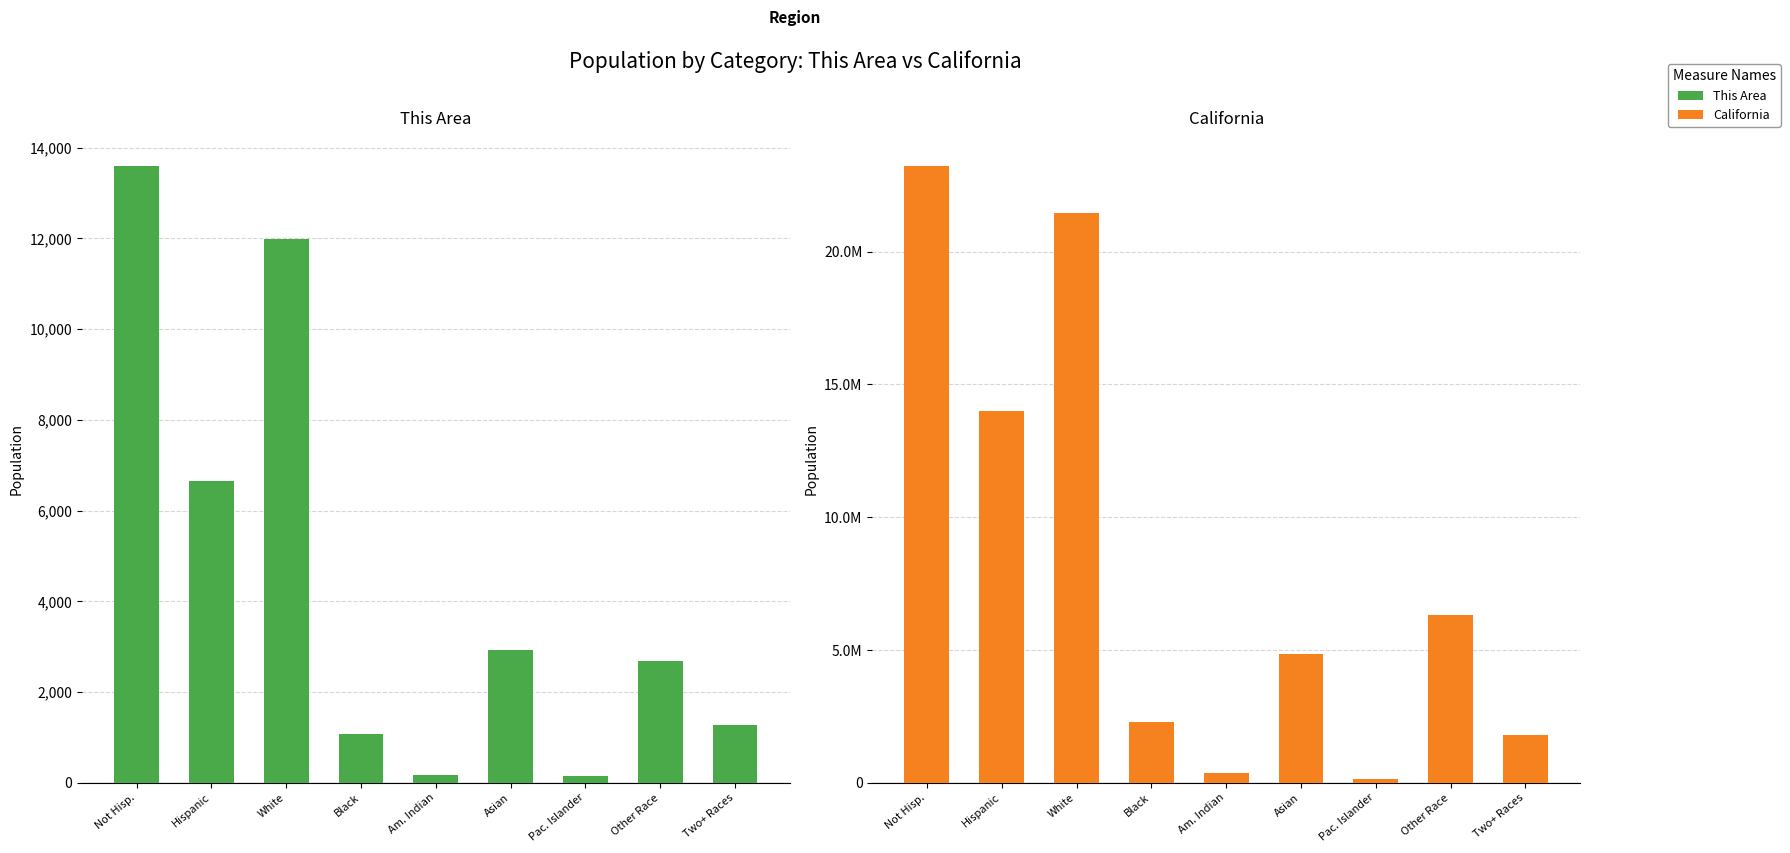

Reading right to left, what are all the values shown in this chart?

This Area: 1277	2680	140	2923	174	1075	11987	6652	13604
California: 1815384	6317372	144386	4861007	362801	2299072	21453934	14013719	23240237